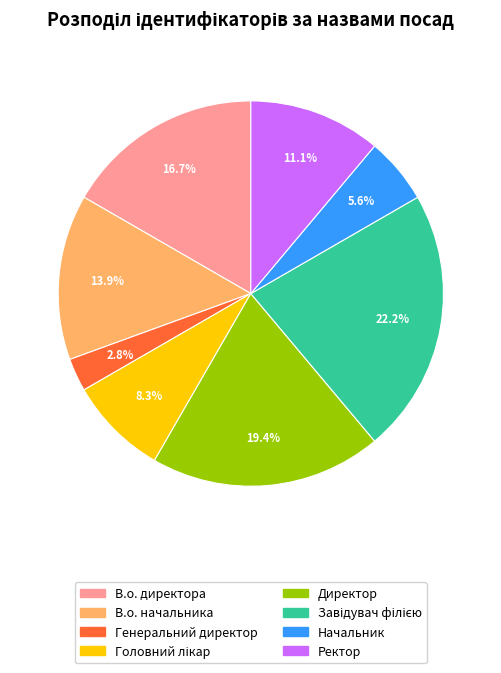

Which slice is the smallest?

Генеральний директор